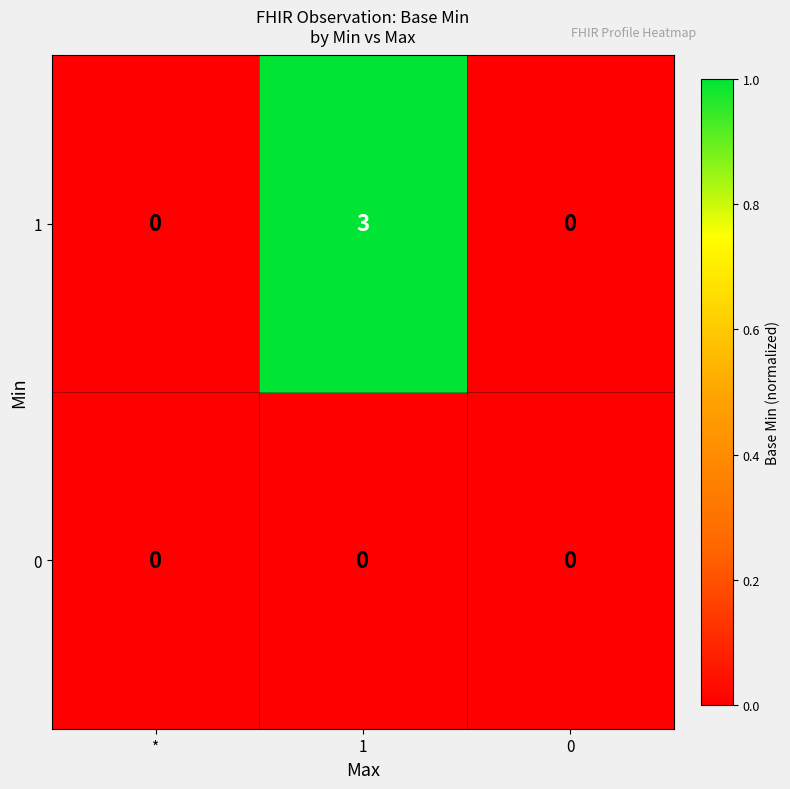

List the series in order of their overall mean, lowest first.

0, 1